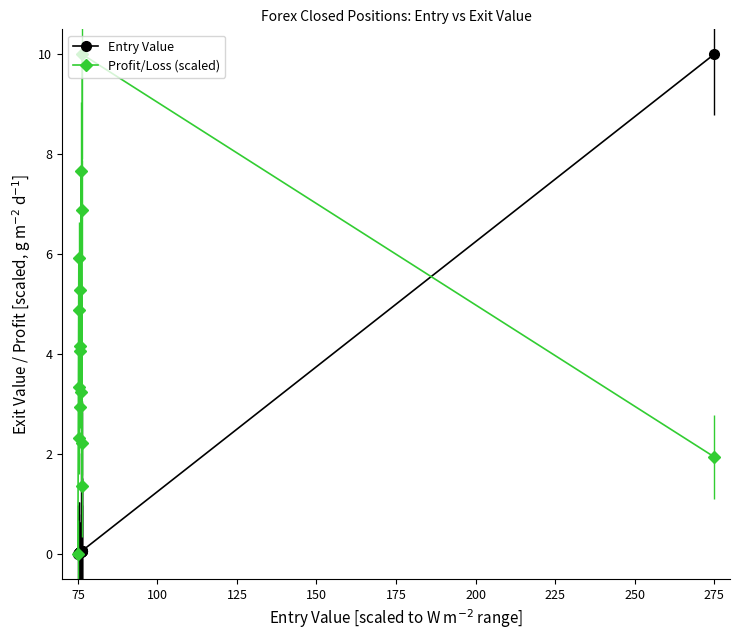

True or false: Entry Value has more than 2 interior local peaks.

True